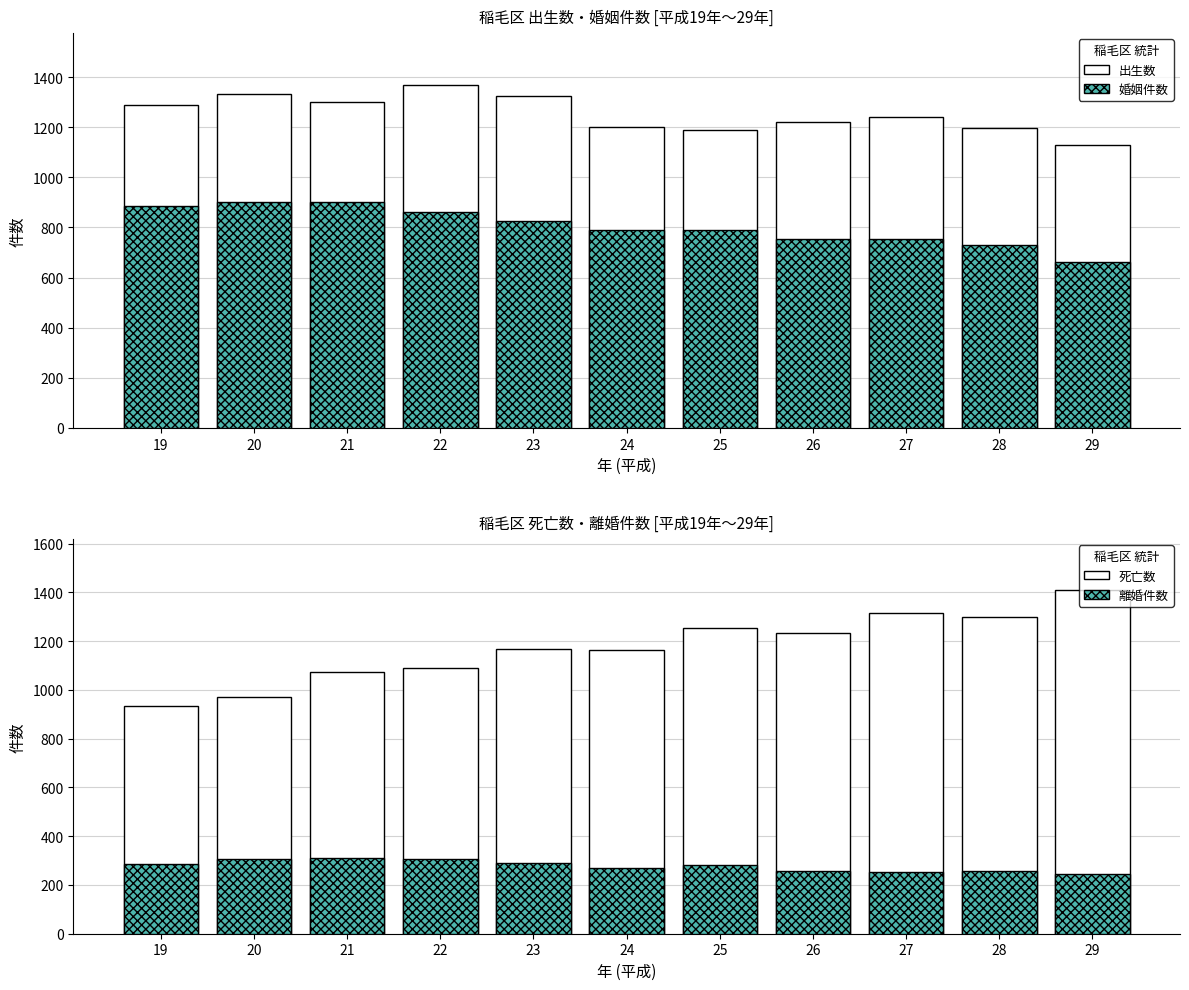

How many data points in 離婚件数 are less than 281?

5